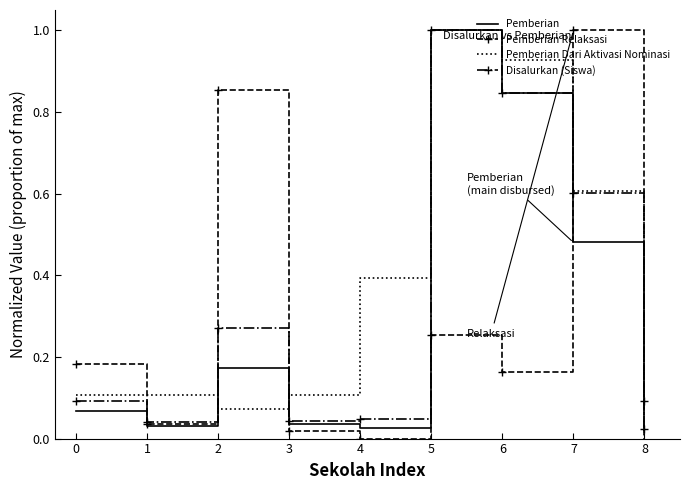

At which category is the sum across all series the highest?

5